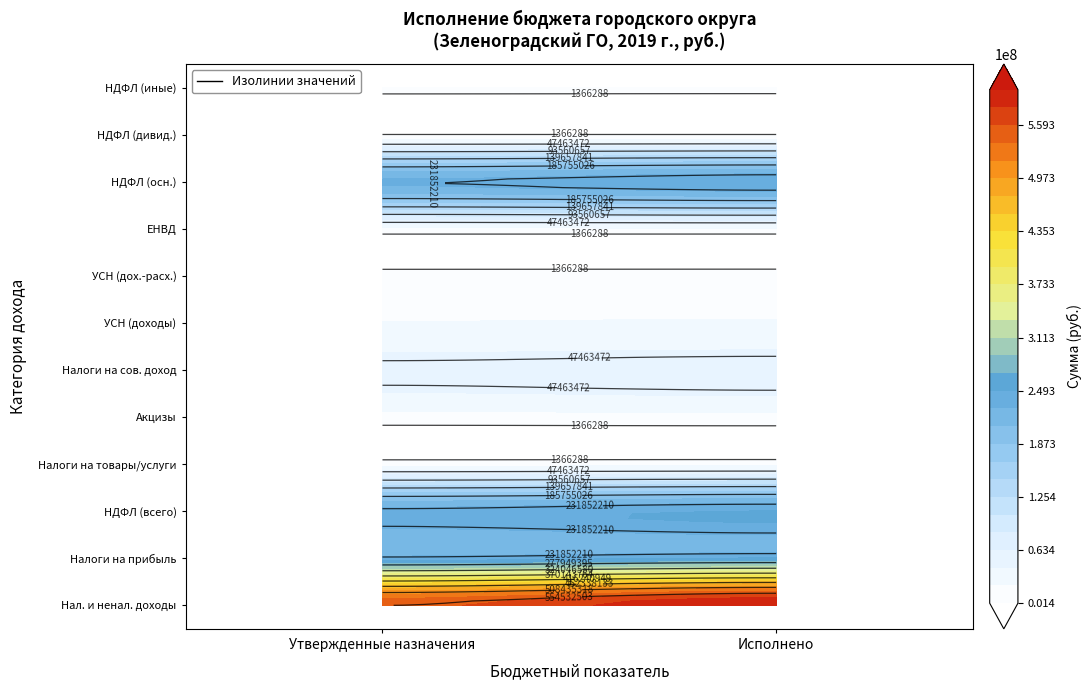

What is the lowest value of the Налог на доходы физических лиц (дивид.) series?

1366287.6